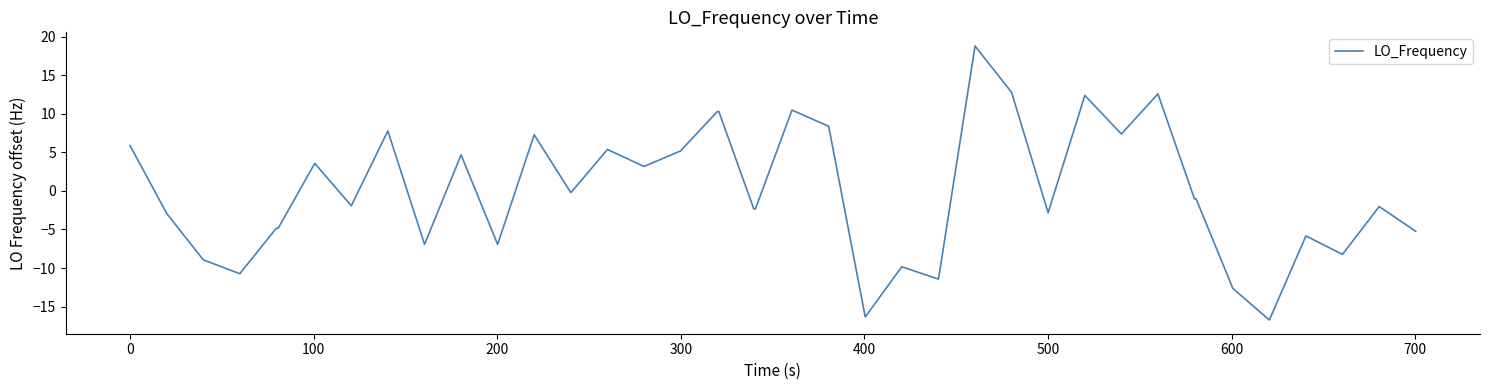

What is the greatest value displayed?

18.8